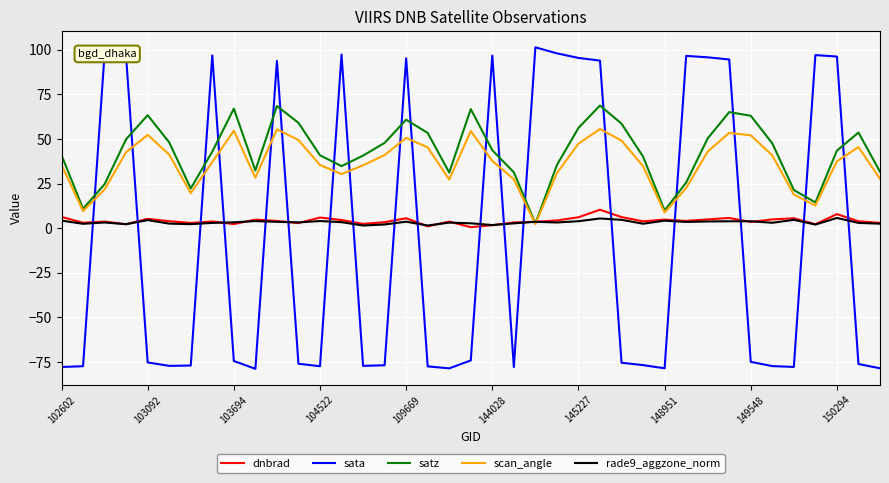

How many intersections are there between sata and scan_angle?

18